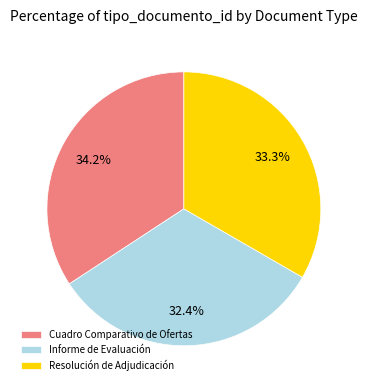

Which has a higher value, Informe de Evaluación or Resolución de Adjudicación?

Resolución de Adjudicación